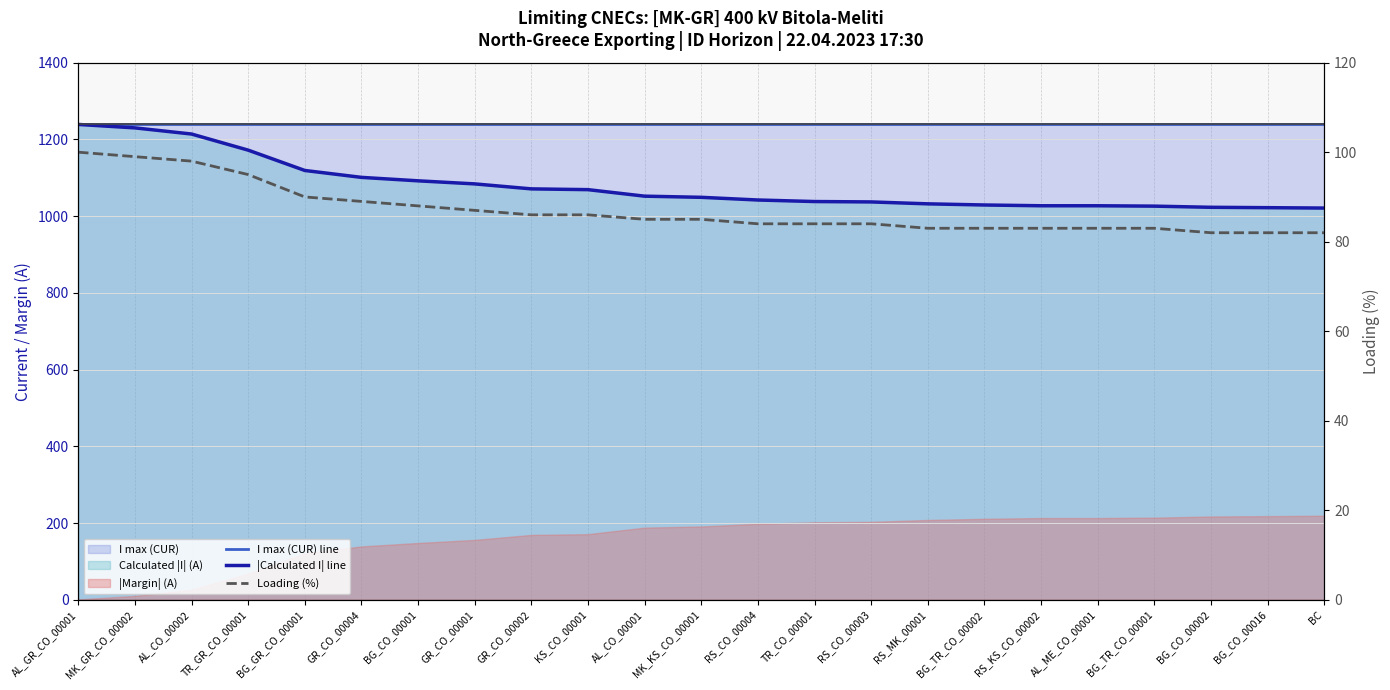

What is the difference between the maximum and second lowest values in the |Calculated I| line series?

217